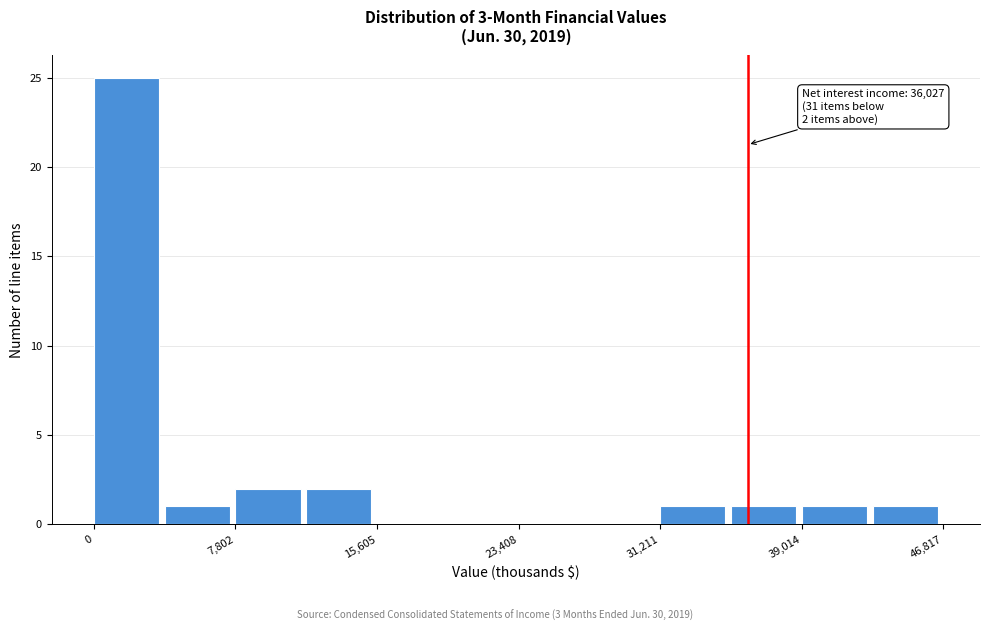

Around what value on the x-axis is the tallest bar? Give the approximate position of its centre, as read against the axis.

2000